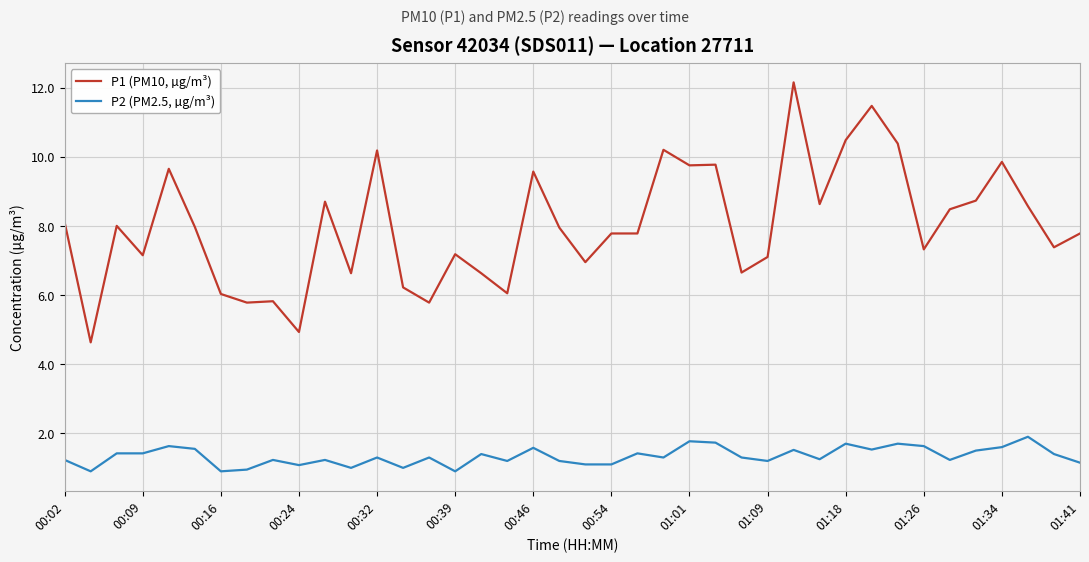

True or false: P2 (PM2.5, µg/m³) and P1 (PM10, µg/m³) cross at least once.

False